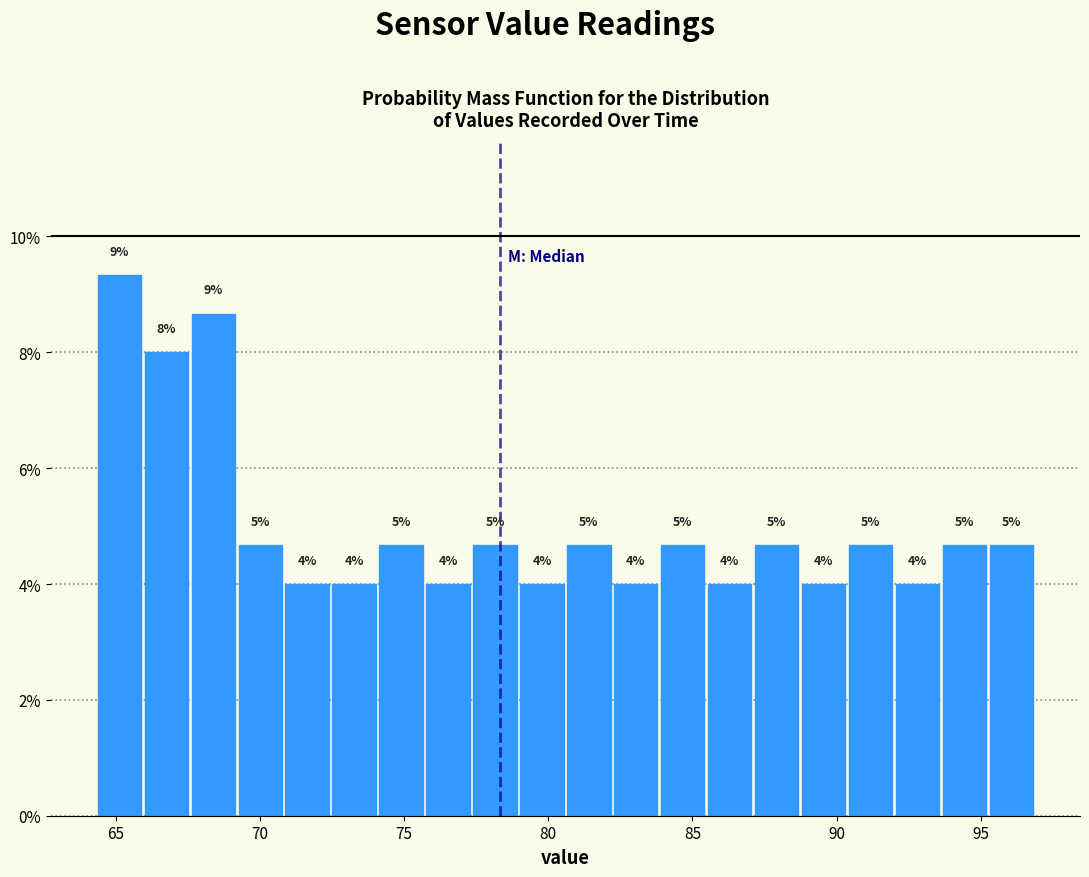

Read against the x-axis, roughly where is the centre of the tallest bar?

65.0